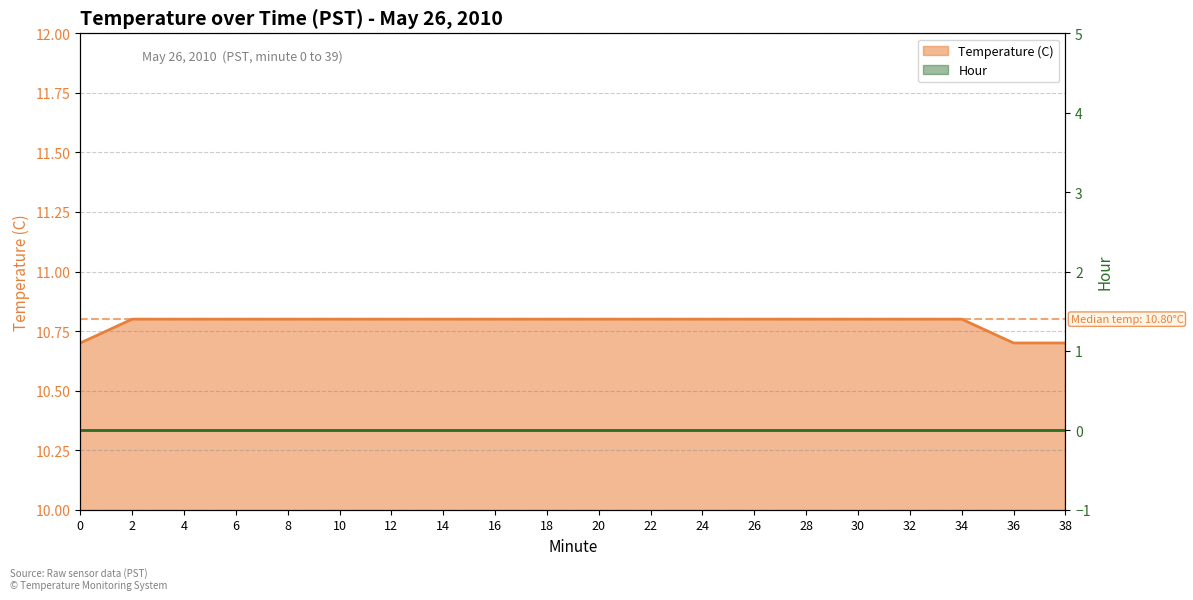

Which series has the largest total across all categories?

Temperature (C) line